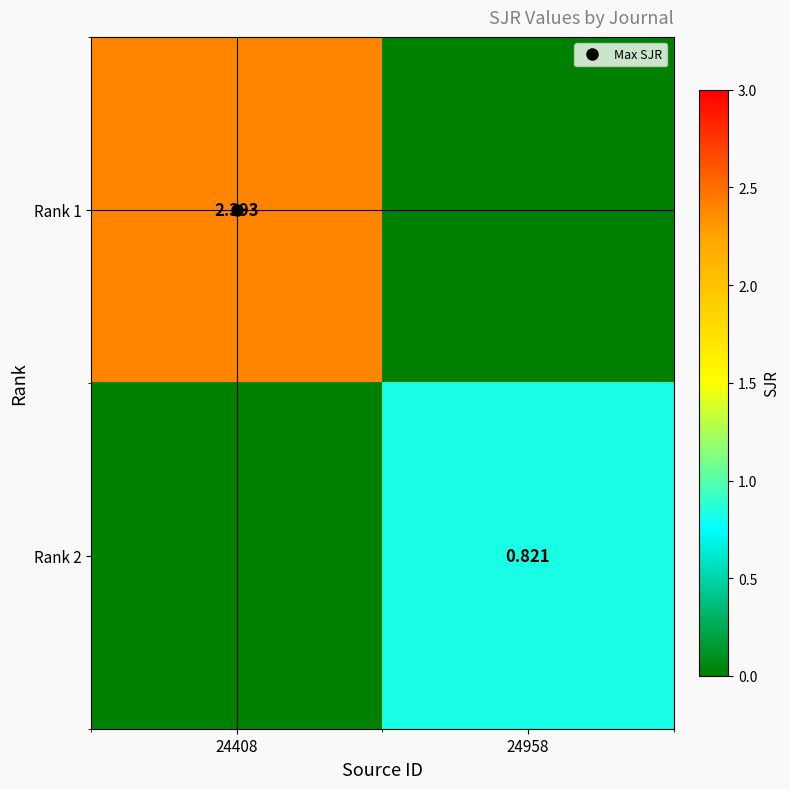

Is it true that Rank 2 equals 0.0 at 24408?

True